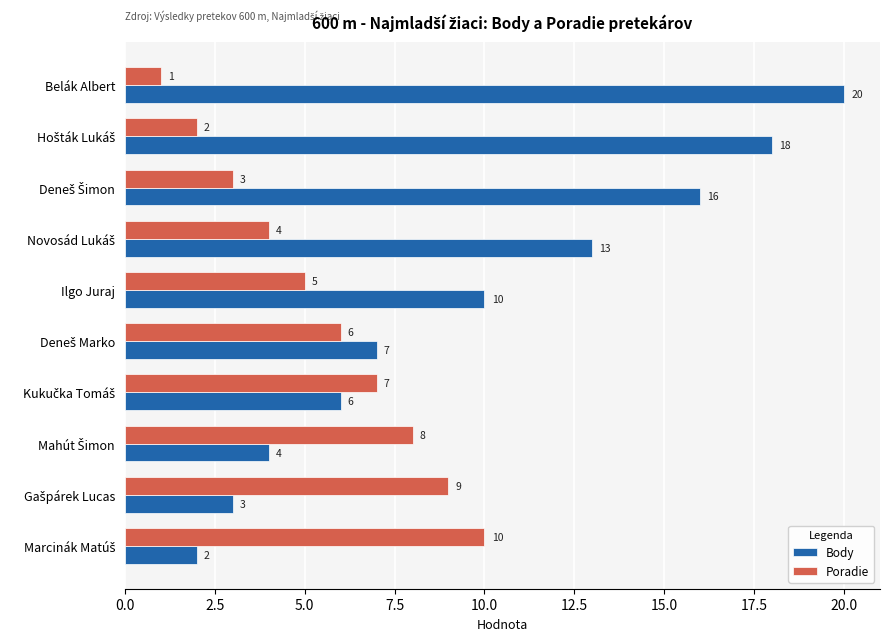

Rank the series by their maximum value, from lowest to highest.

Poradie, Body